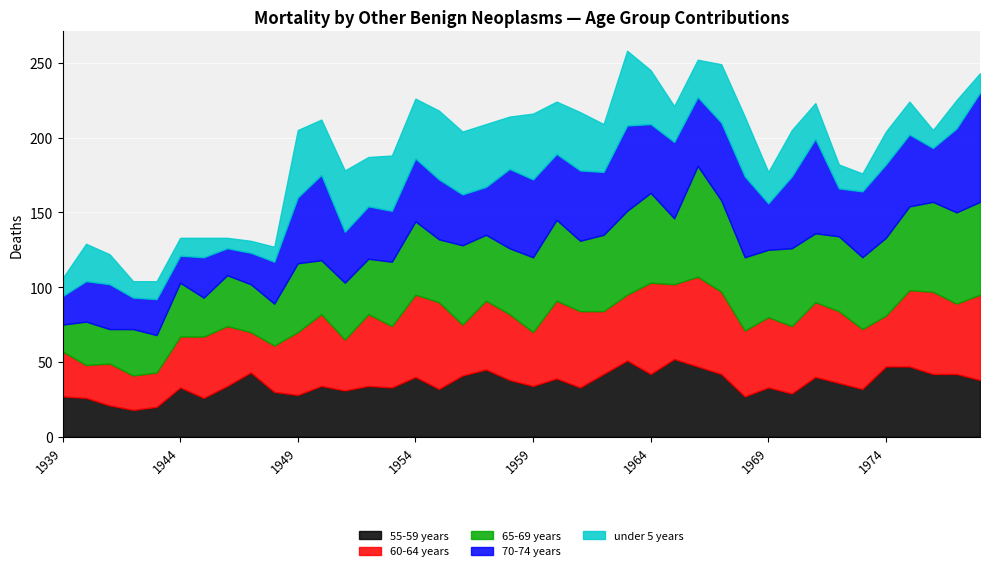

In 60-64 years, how many points are lower than both neighbors (excluding endpoints)?

12